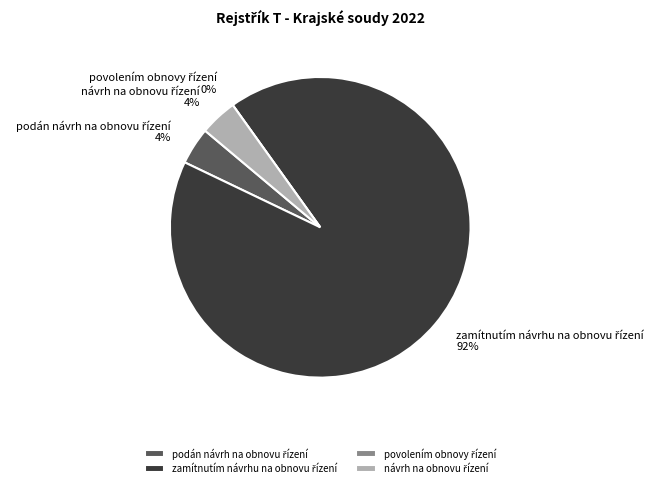

To the nearest percent, what is the difference between the largest and smallest slice percentages?

92%